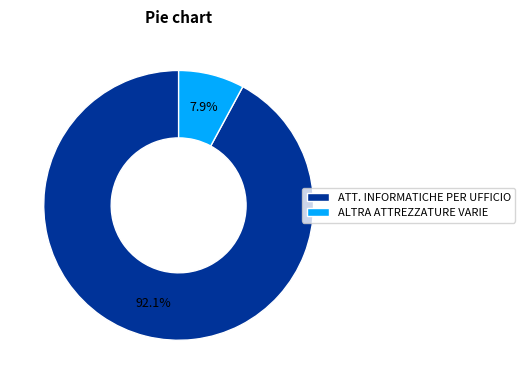

Between ALTRA ATTREZZATURE VARIE and ATT. INFORMATICHE PER UFFICIO, which is larger?

ATT. INFORMATICHE PER UFFICIO